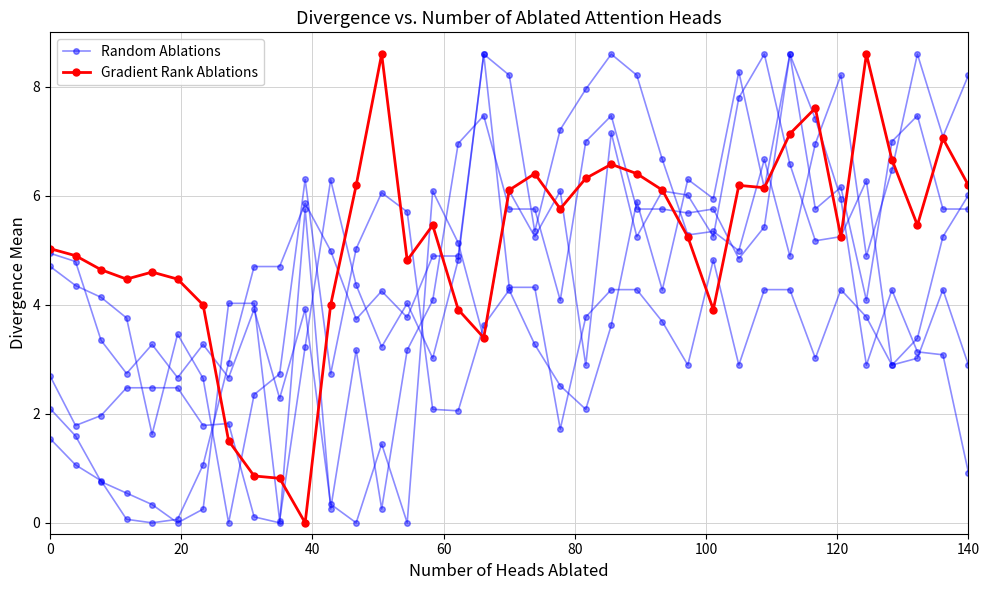

Is it true that Gradient Rank Ablations equals 2.6 at 15?

False